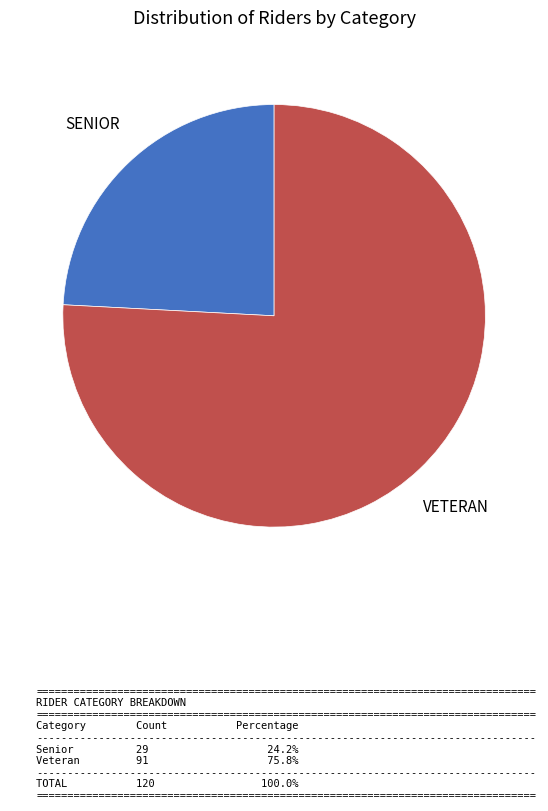

Does any single category account for the majority?

Yes